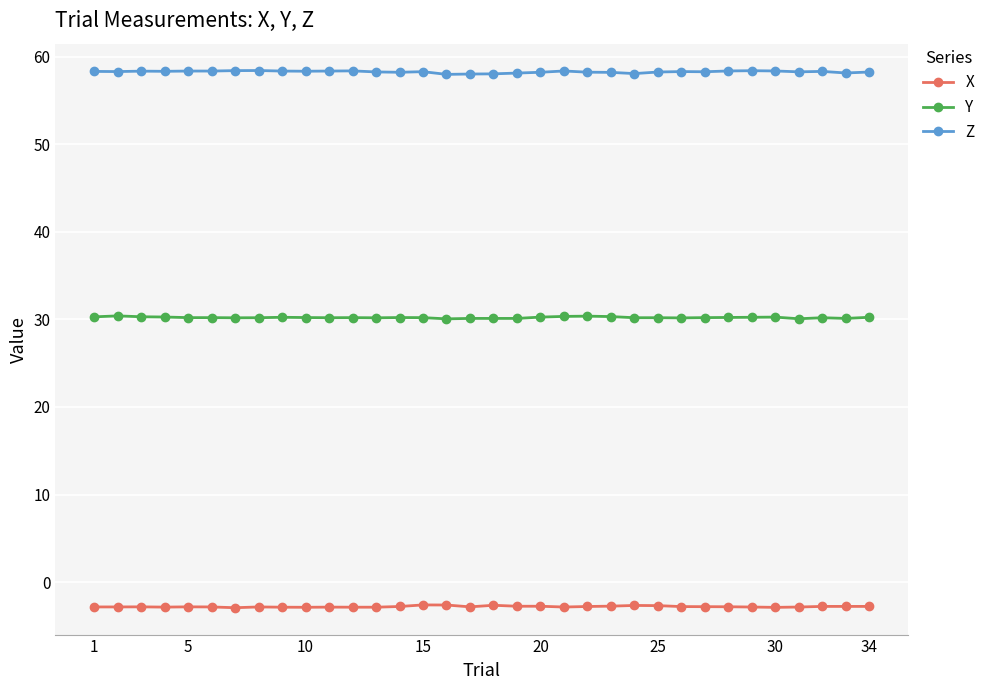

True or false: Y and X cross at least once.

False